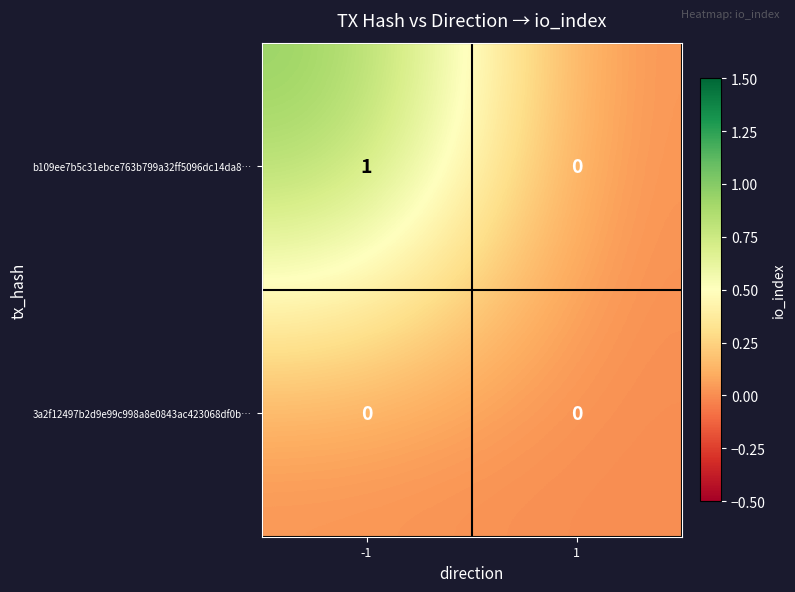

How many distinct data groups are displayed?

2